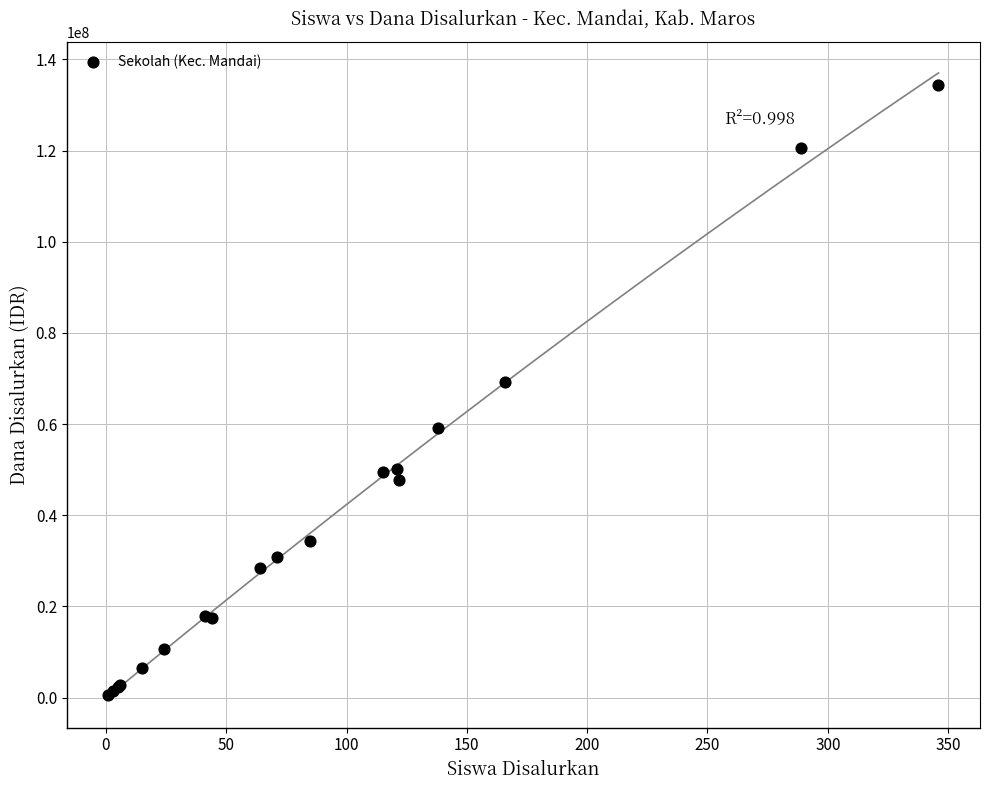

What Y value in the scatter plot is closest to 67387500?

69300000